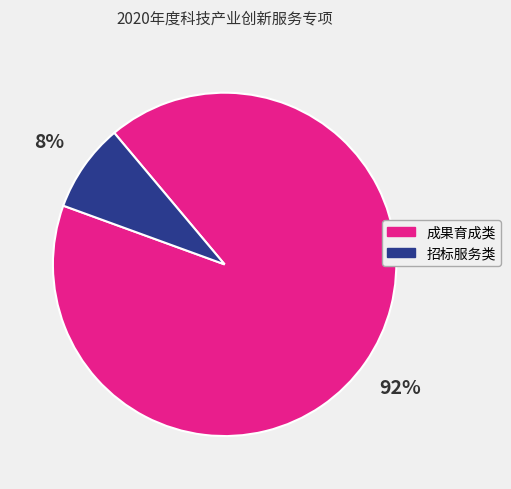

Is there any slice that represents more than half of the pie?

Yes